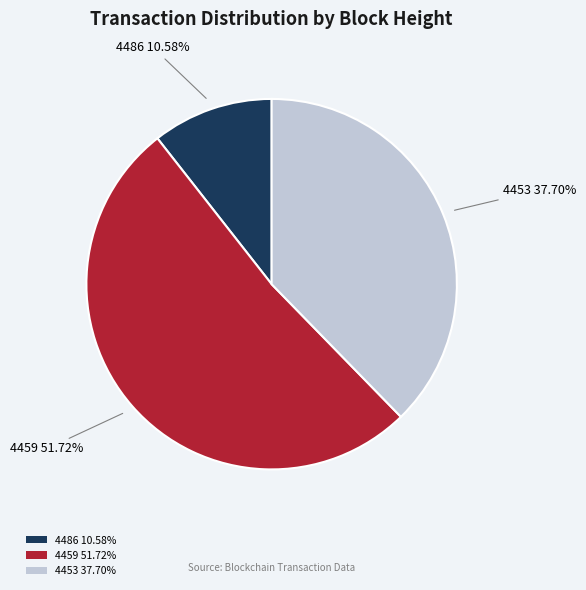

Count the number of slices in the pie.

3